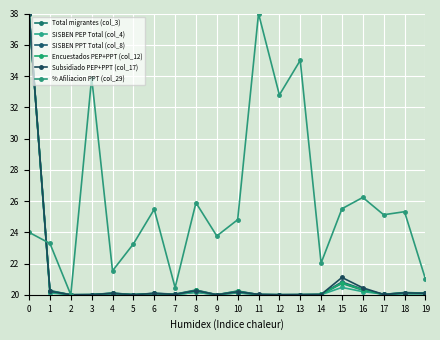

Is it true that Total migrantes (col_3) equals 5.1 at 11?

False